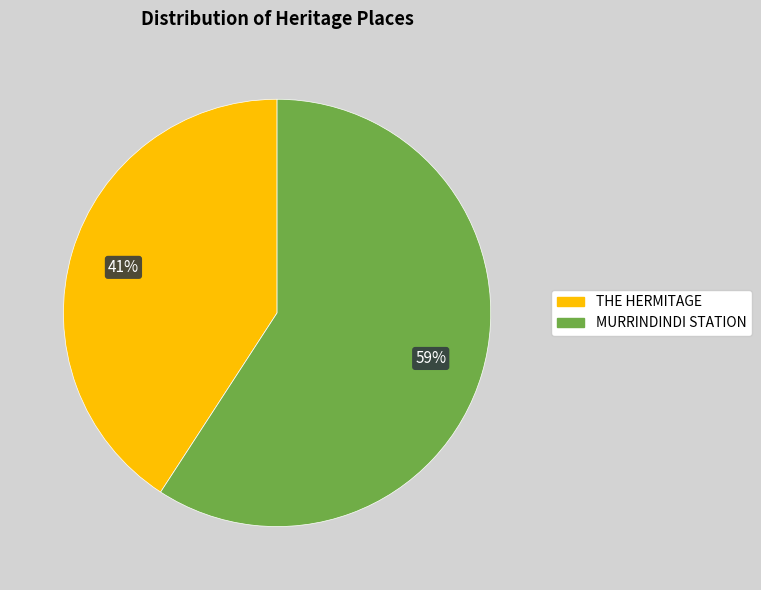

Is there any slice that represents more than half of the pie?

Yes